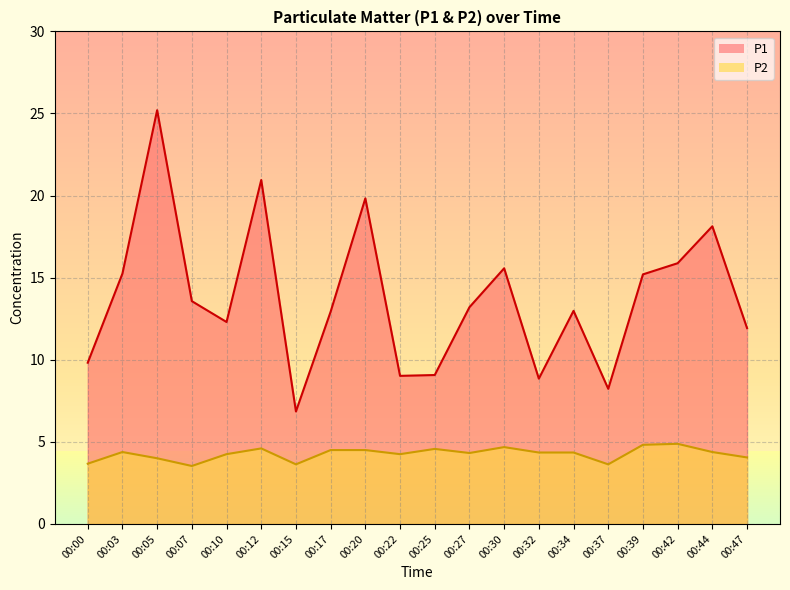

At which category does the chart reach its minimum across all series?

00:07